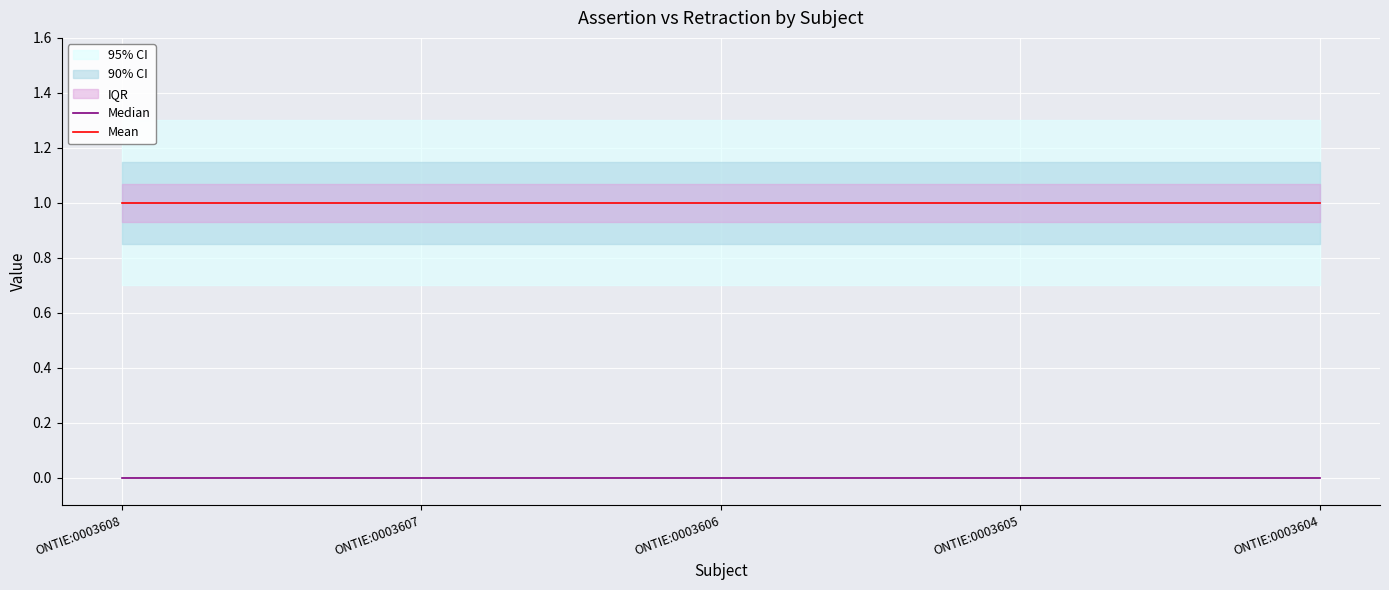

Reading right to left, what are all the values shown in this chart?

Median: 0	0	0	0	0
Mean: 1	1	1	1	1